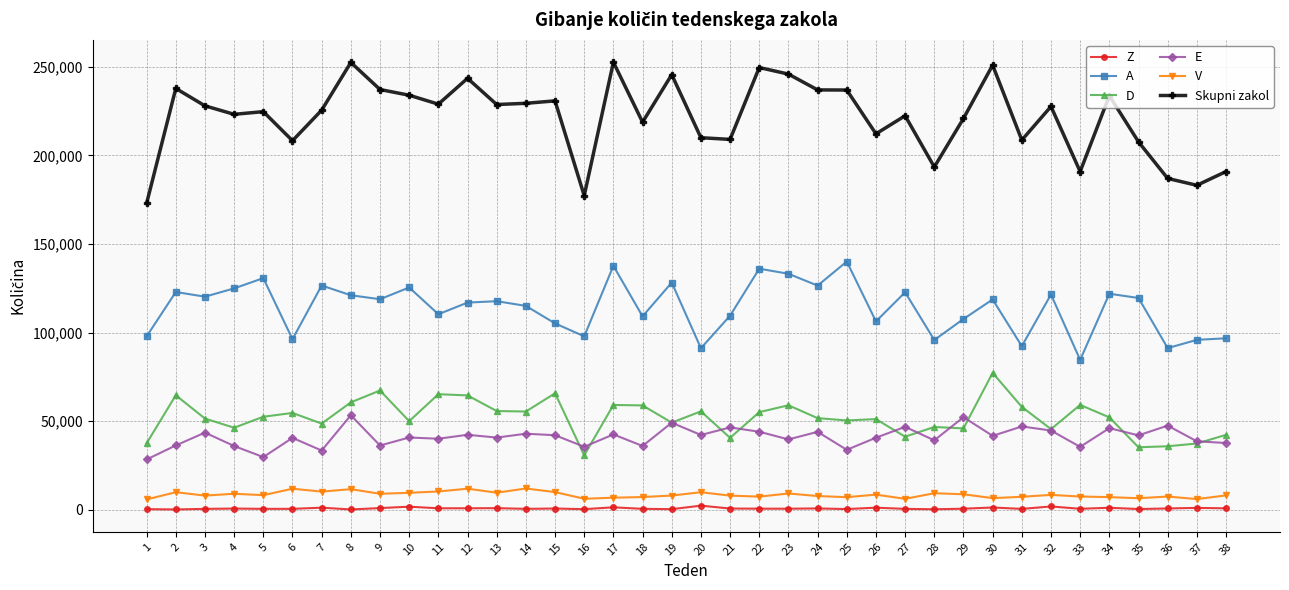

Where is the first local minimum for E?

5